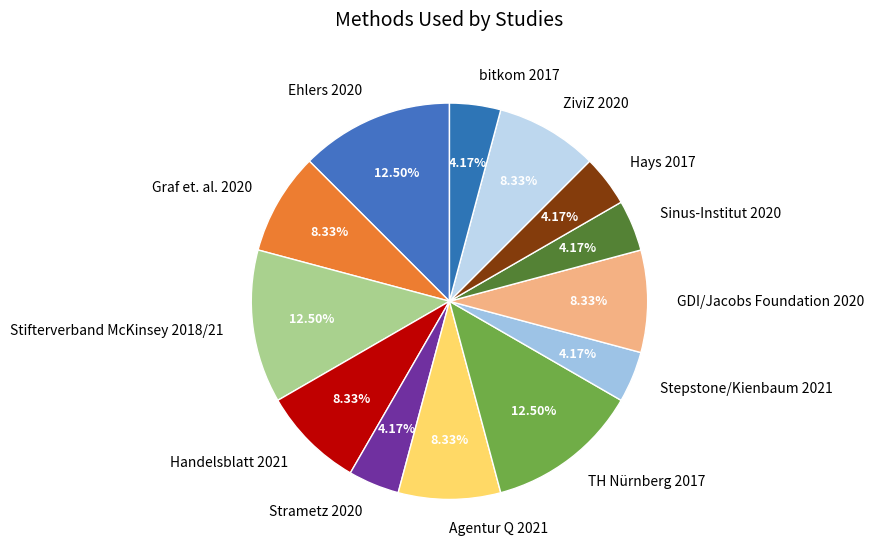

Is there any slice that represents more than half of the pie?

No